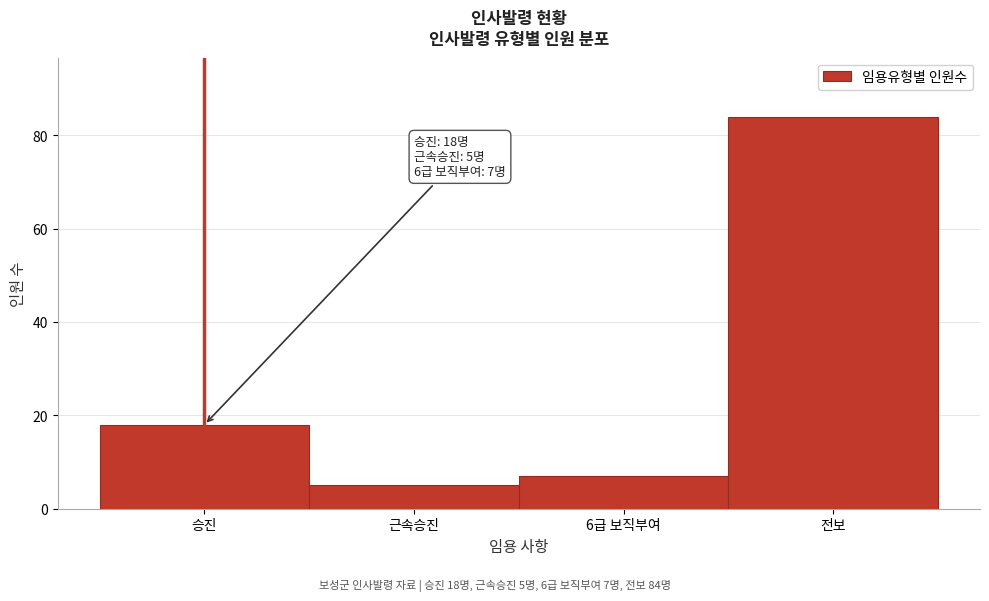

Reading left to right, list all the values displayed in this chart.

승진=18	근속승진=5	6급 보직부여=7	전보=84